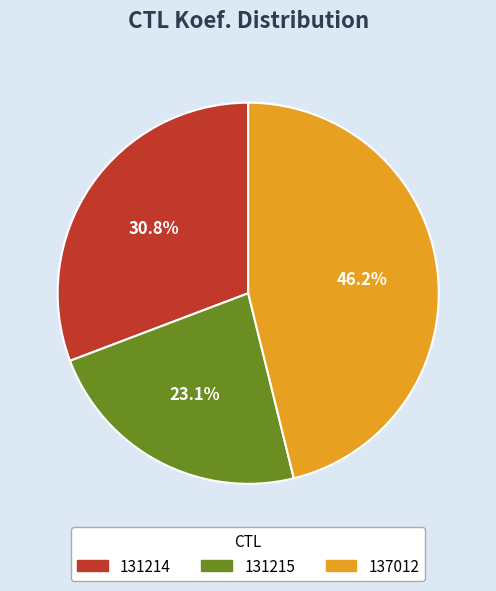

To the nearest percent, what percentage of the pie is 137012?

46%